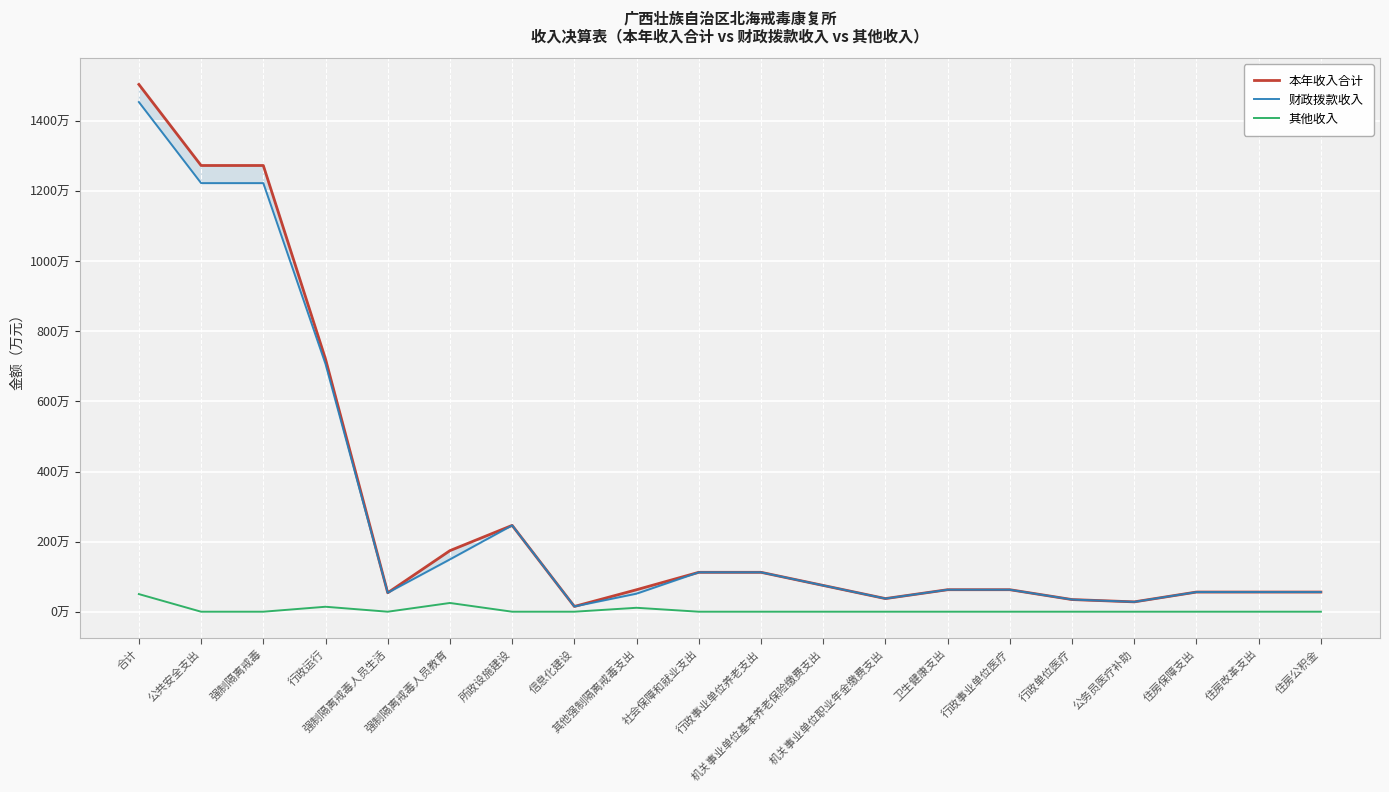

The value of 其他收入 at 行政单位医疗 is -25.8. True or false?

False